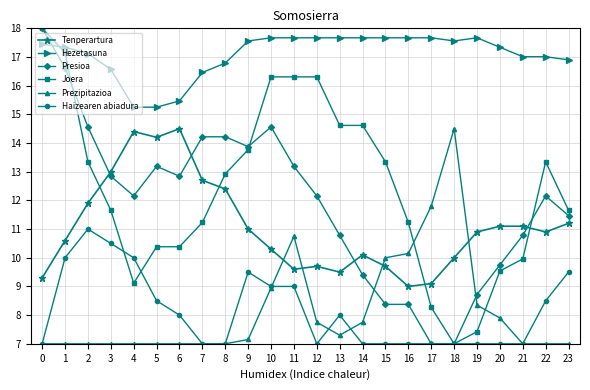

Between which two adjacent categories do Tenperartura and Presioa first intersect?

2 and 3